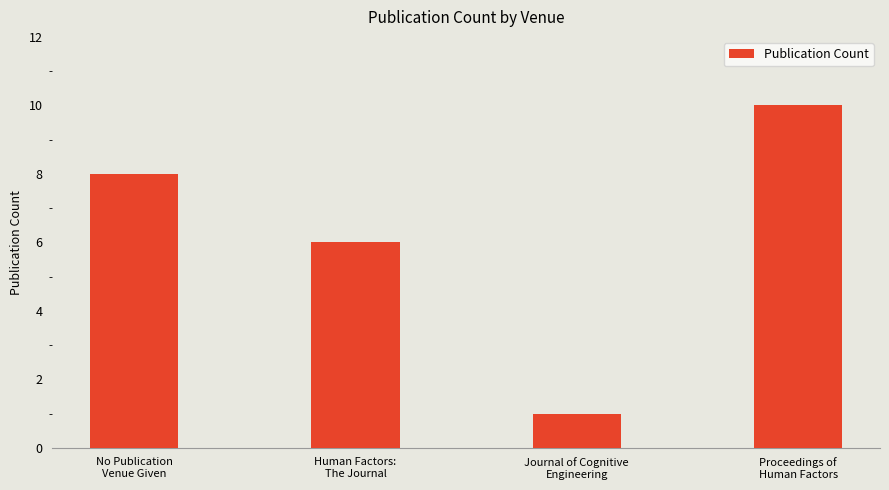

What is the label of the 4th bar from the left?

Proceedings of
Human Factors